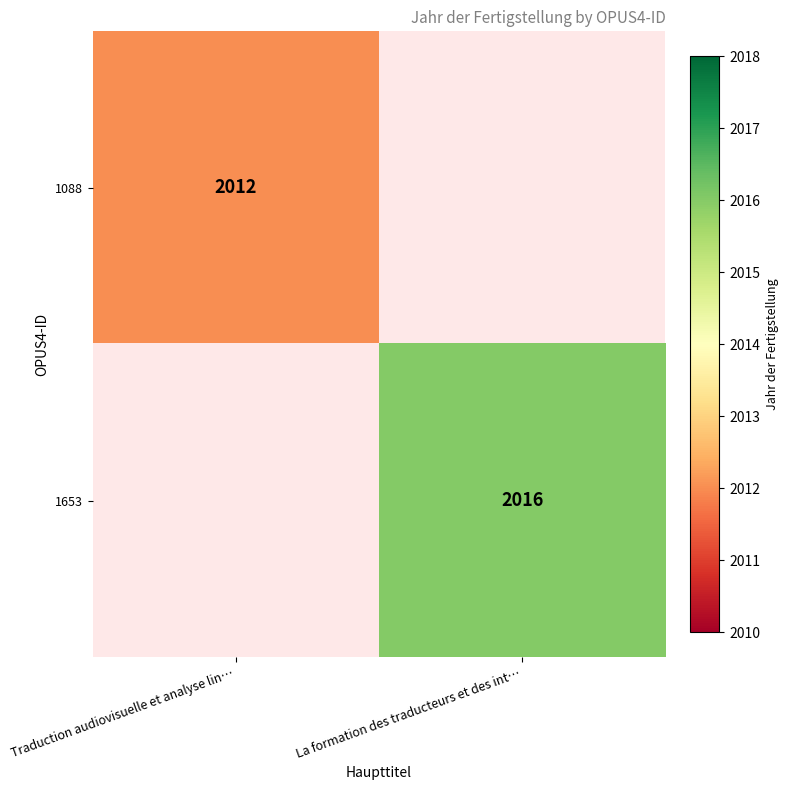

Which category has the highest value across all series?

La formation des traducteurs et des int…